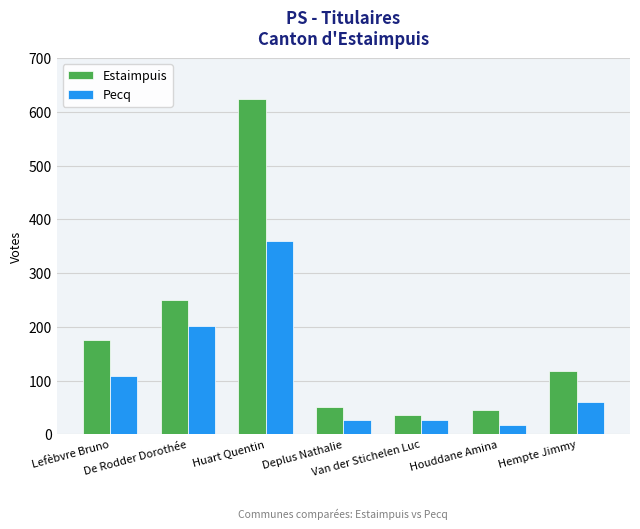

What is the spread (max minus min) of values at Houddane Amina?

27